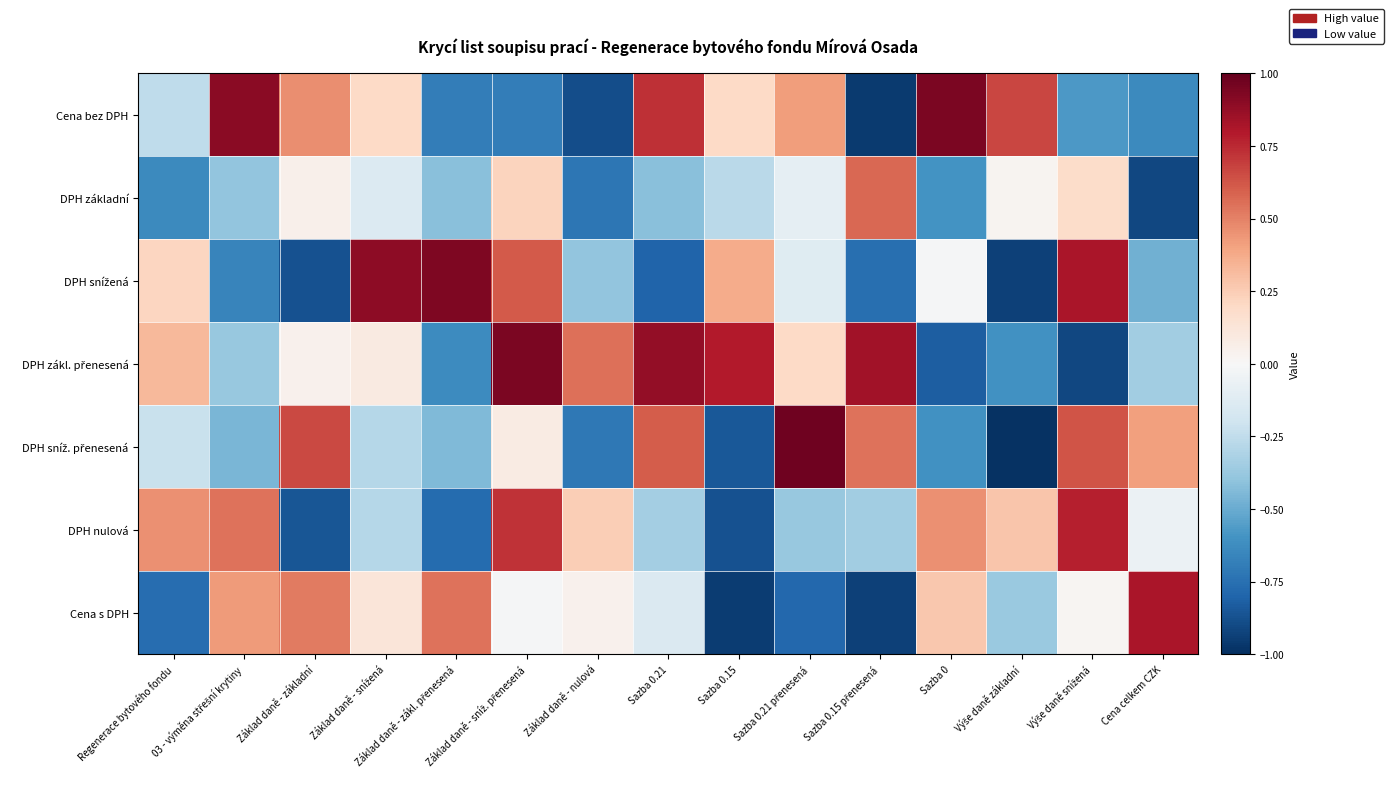

Count the number of data series in this chart.

7